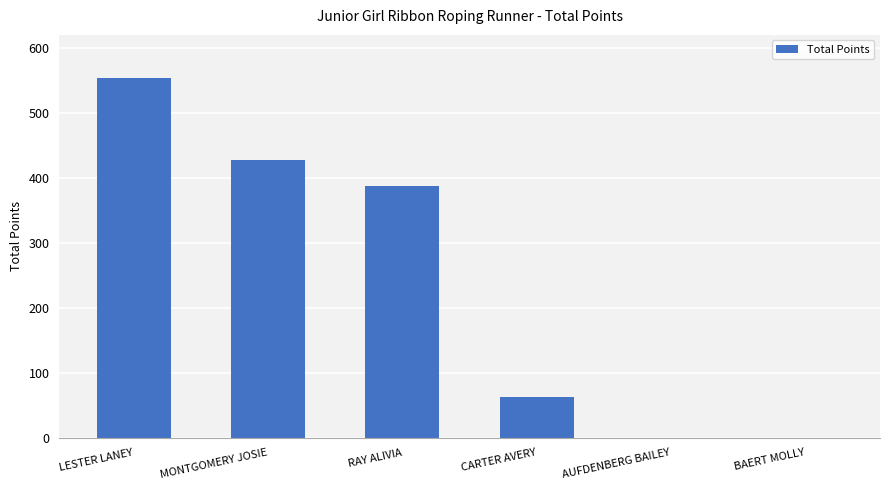

Count the number of data series in this chart.

1